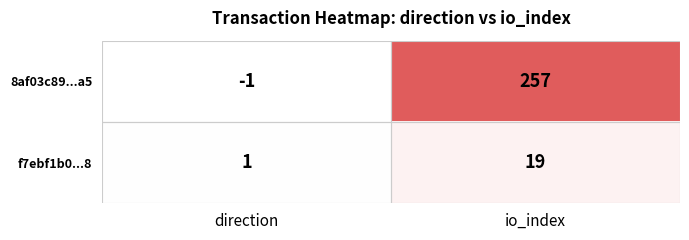

Which series has the largest total across all categories?

8af03c89...a5